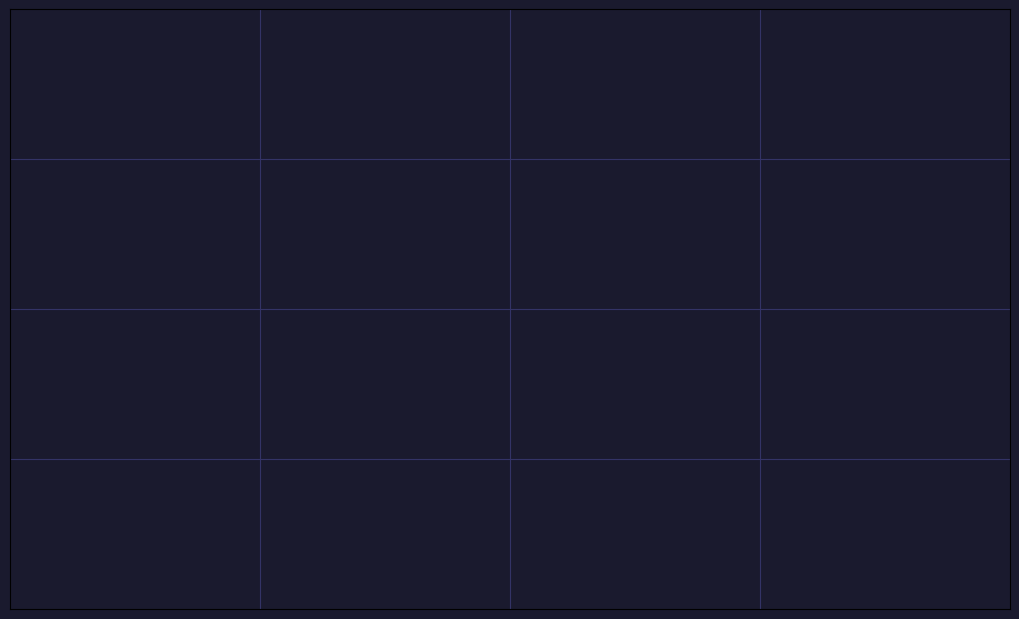

Rank the categories by value from lowest to highest.

Female, Open